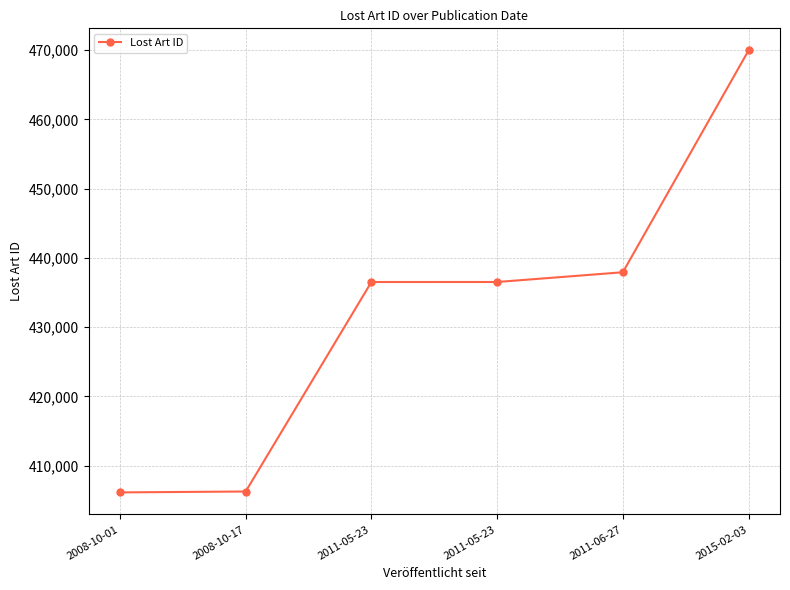

What is the ratio of the value at 2011-05-23 to the value at 2008-10-17?

1.1